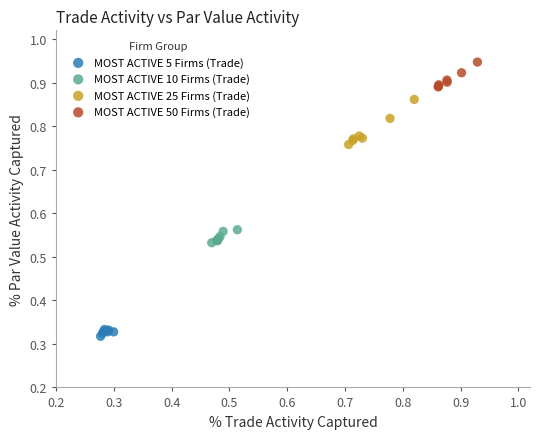

Which series has the largest Y range (max minus min)?

MOST ACTIVE 25 Firms (Trade)